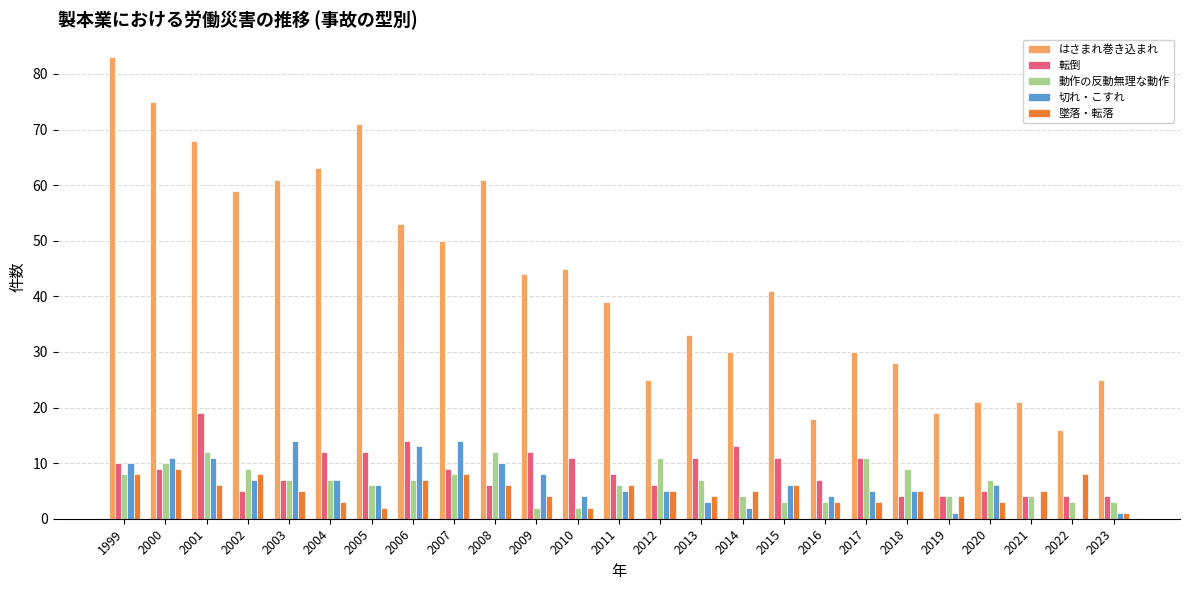

What is the total value across all series at 2017?

60